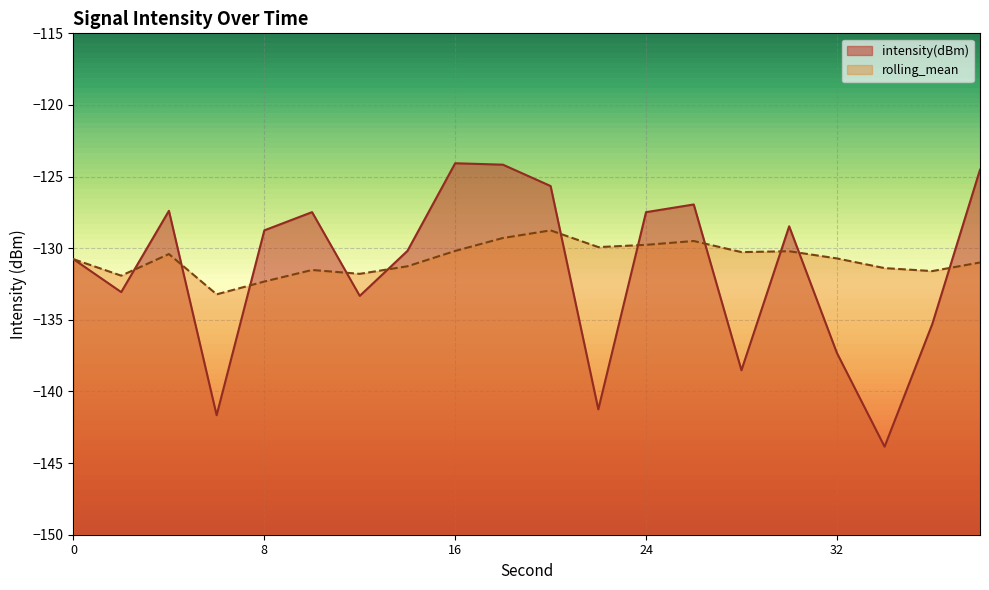

What are all the series names shown in the legend?

intensity(dBm), rolling_mean